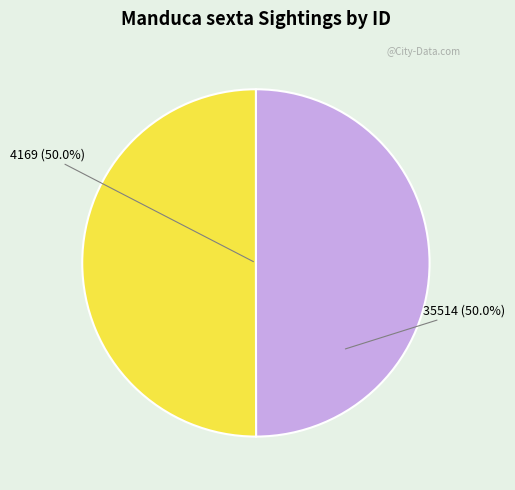

Is the sum of 35514 and 4169 greater than half?

Yes